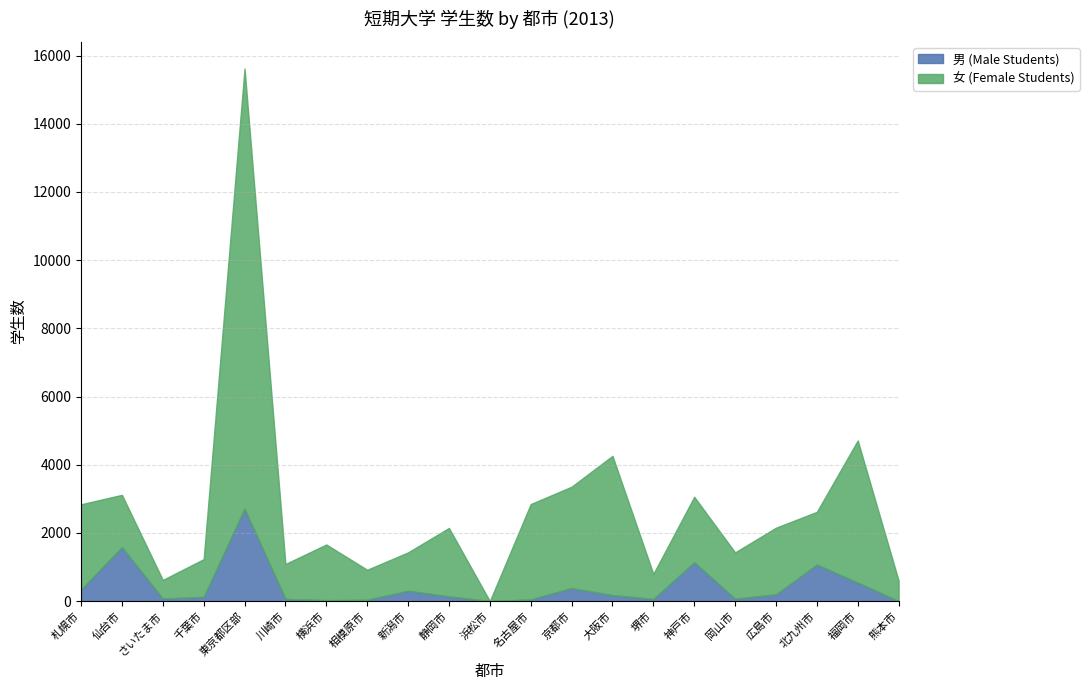

At which label is 女 (Female Students) closest to 6455?

福岡市